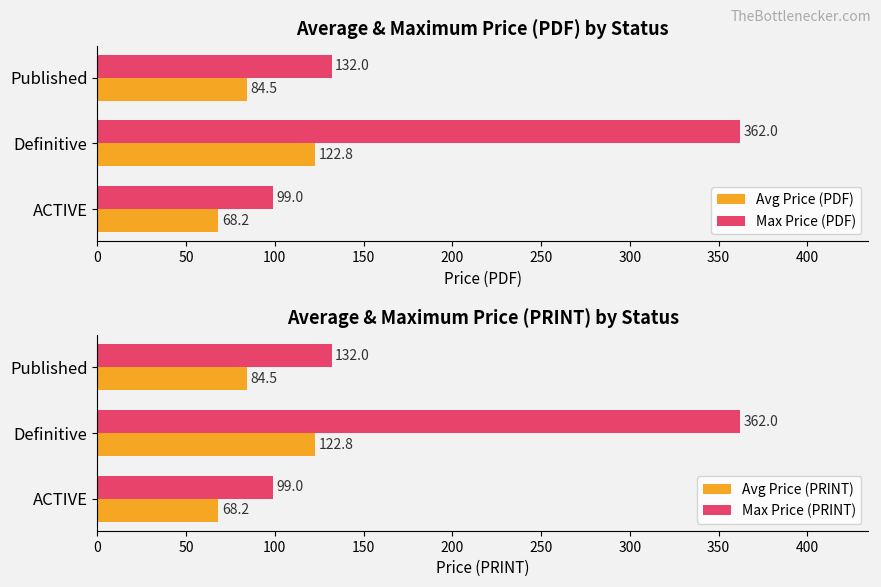

List the series in order of their peak value, lowest first.

Avg Price (PDF), Avg Price (PRINT), Max Price (PDF), Max Price (PRINT)